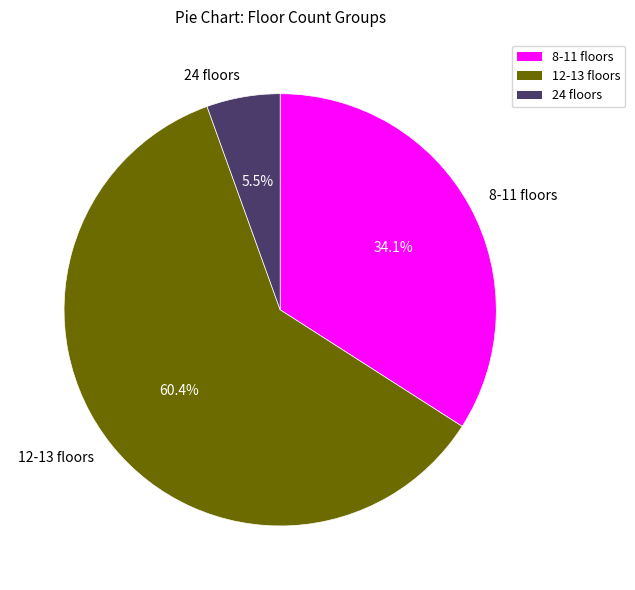

Between 12-13 floors and 24 floors, which is larger?

12-13 floors